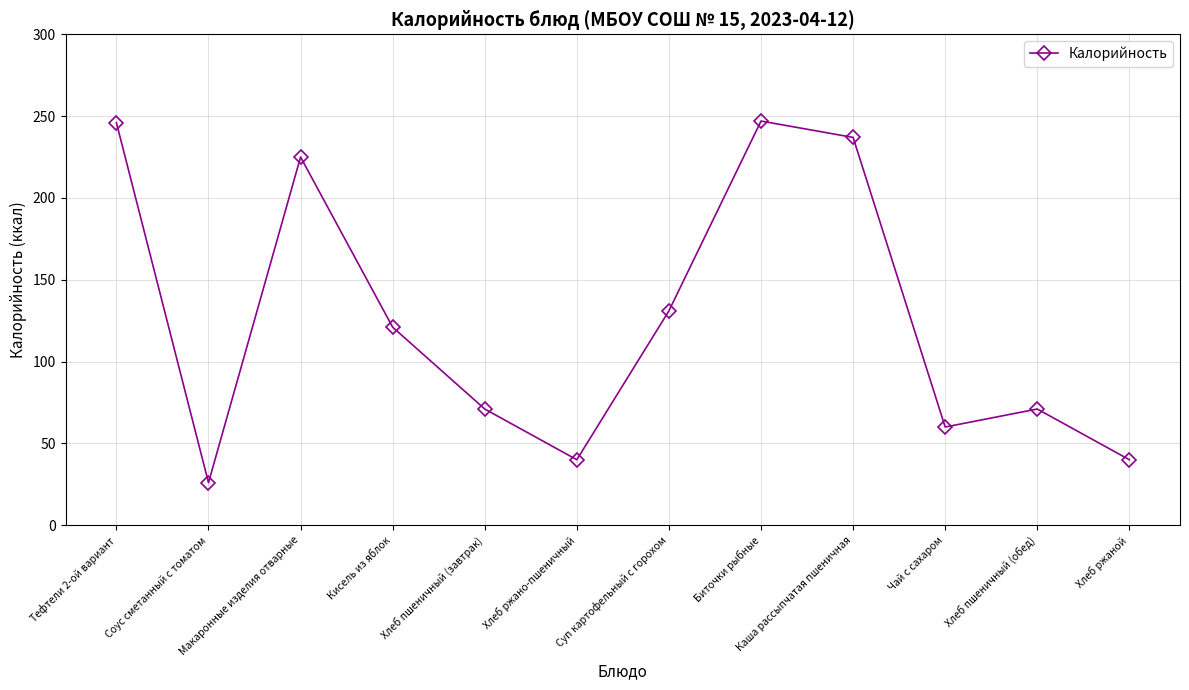

At which label is the value closest to 136?

Суп картофельный с горохом